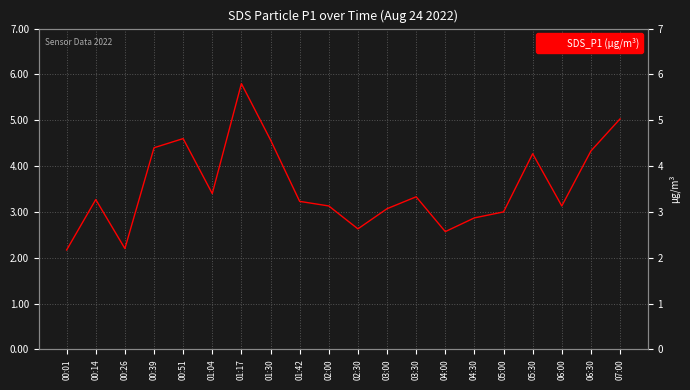

Reading right to left, extract all data points from this chart.

07:00=5.0	06:30=4.3	06:00=3.1	05:30=4.3	05:00=3.0	04:30=2.9	04:00=2.6	03:30=3.3	03:00=3.1	02:30=2.6	02:00=3.1	01:42=3.2	01:30=4.6	01:17=5.8	01:04=3.4	00:51=4.6	00:39=4.4	00:26=2.2	00:14=3.3	00:01=2.2